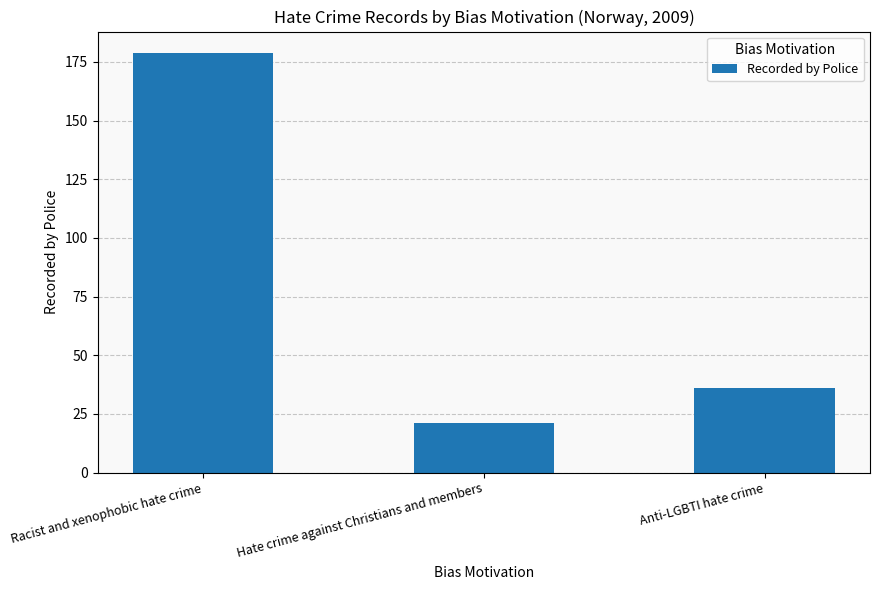

What is the label of the 1st bar from the left?

Racist and xenophobic hate crime